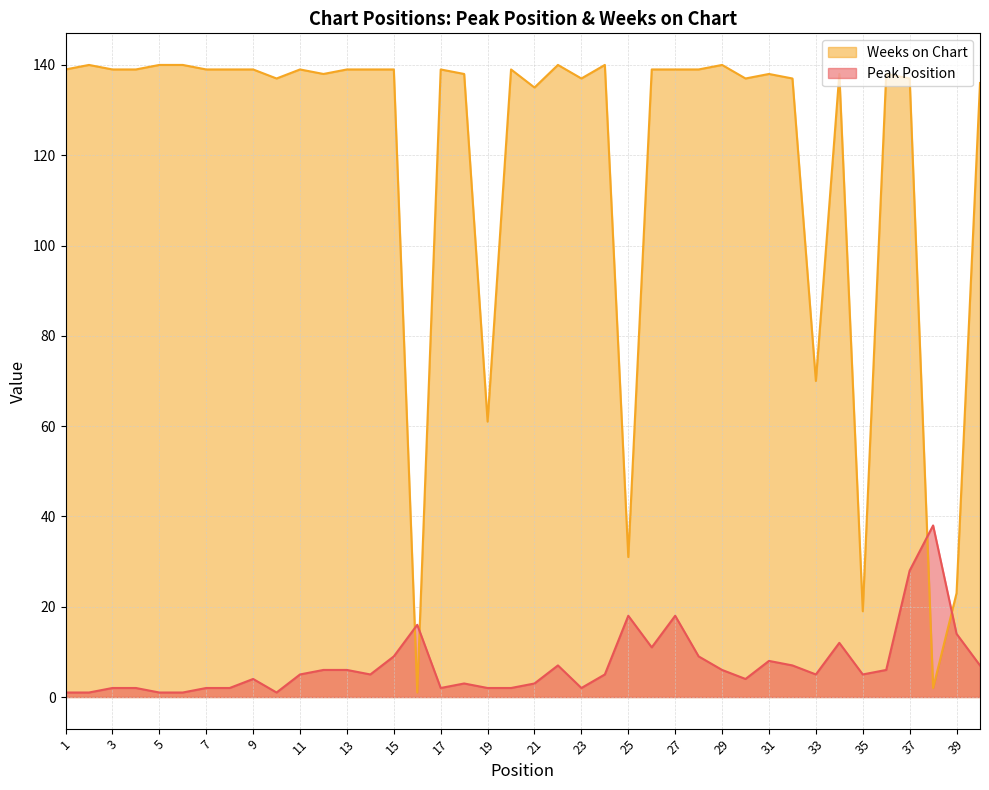

What is the smallest value displayed?

1